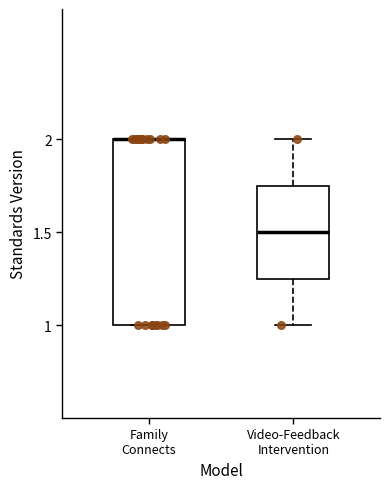

Reading left to right, read every box against the y-axis: the position of its median line, the range the box covers, and the ends of its whiskers. The values are not printed on the chart, so give them approximately, as read against the axis.

Family Connects: median 2.00 (drawn on the box's upper edge), box 1.00 to 2.00, whiskers 1.00 to 2.00
Video-Feedback Intervention: median 1.50, box 1.25 to 1.75, whiskers 1.00 to 2.00